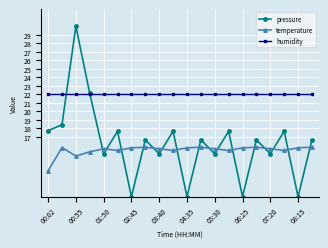

In pressure, how many points are higher than both neighbors (excluding endpoints)?

8